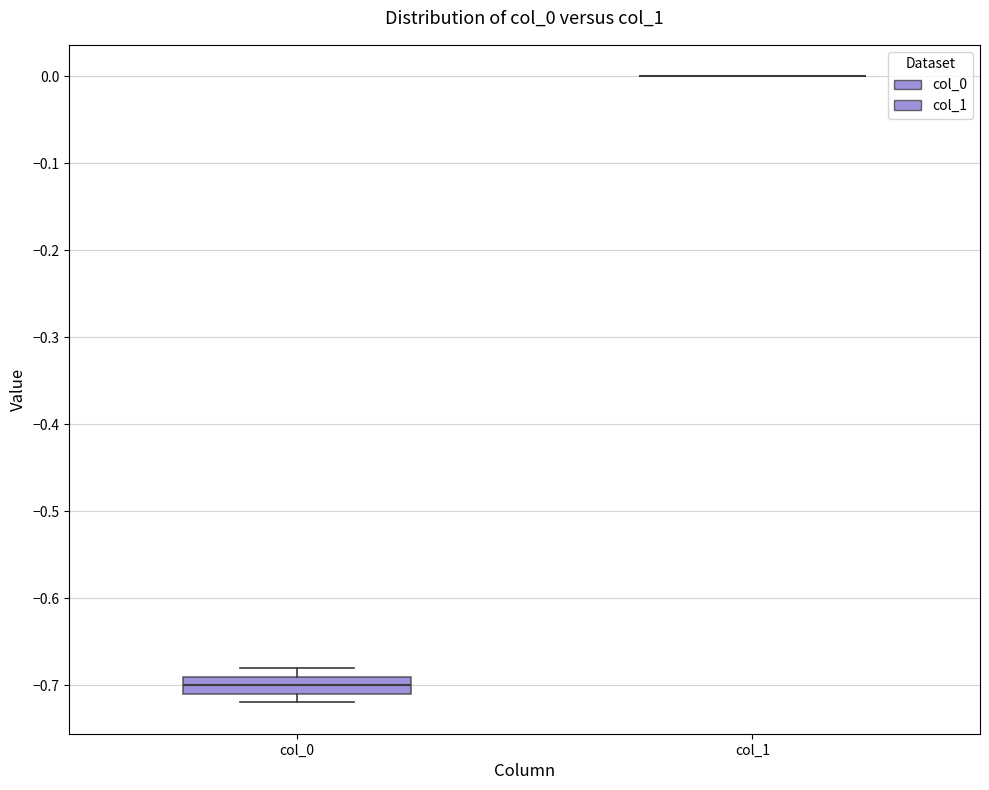

Reading left to right, read every box against the y-axis: the position of its median line, the range the box covers, and the ends of its whiskers. The values are not printed on the chart, so give them approximately, as read against the axis.

col_0: median -0.70, box -0.71 to -0.69, whiskers -0.72 to -0.68
col_1: box collapsed to a line at 0.00, whiskers 0.00 to 0.00